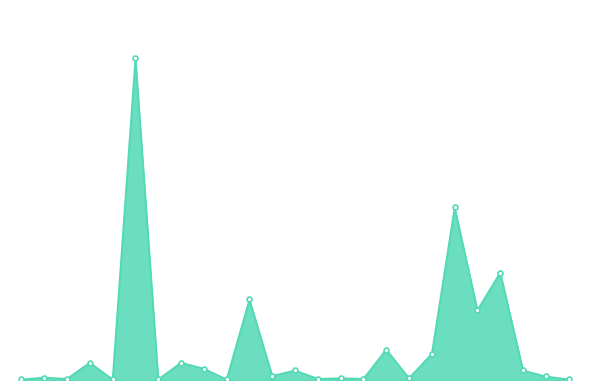

Does the chart have visible grid lines?

No